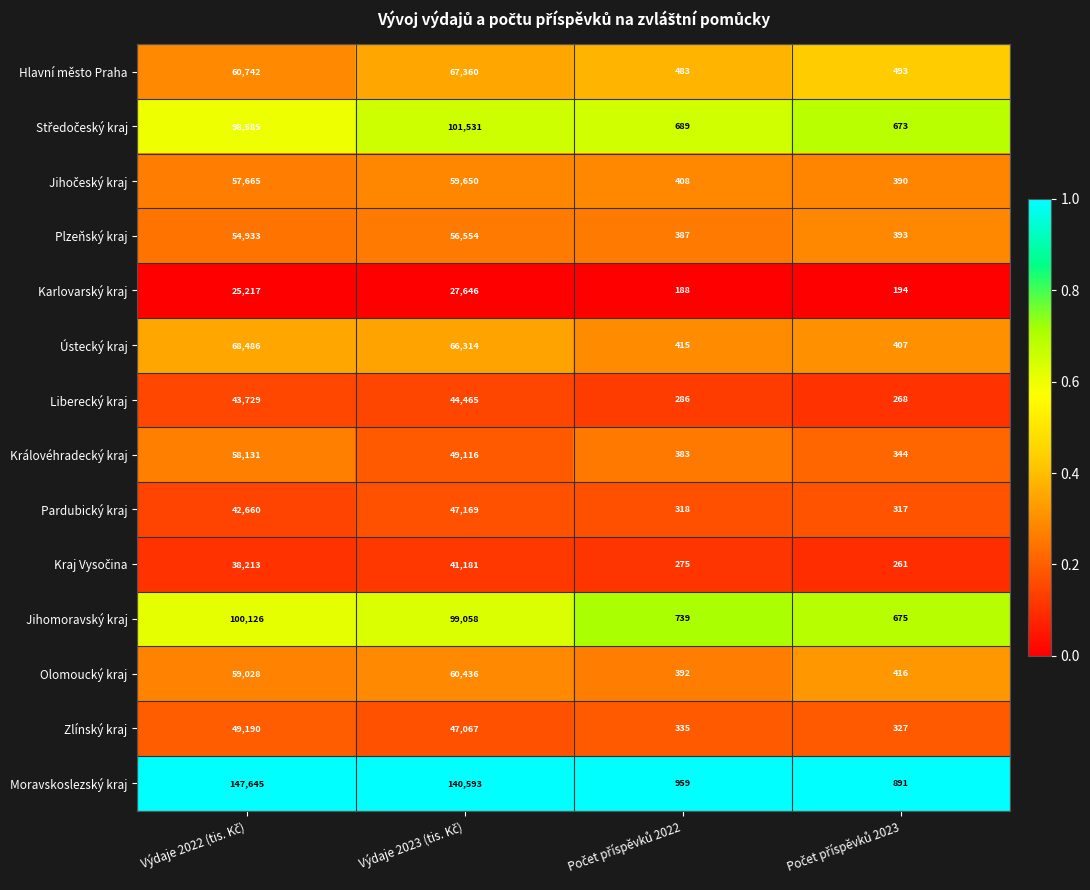

Which series has the largest total across all categories?

Moravskoslezský kraj